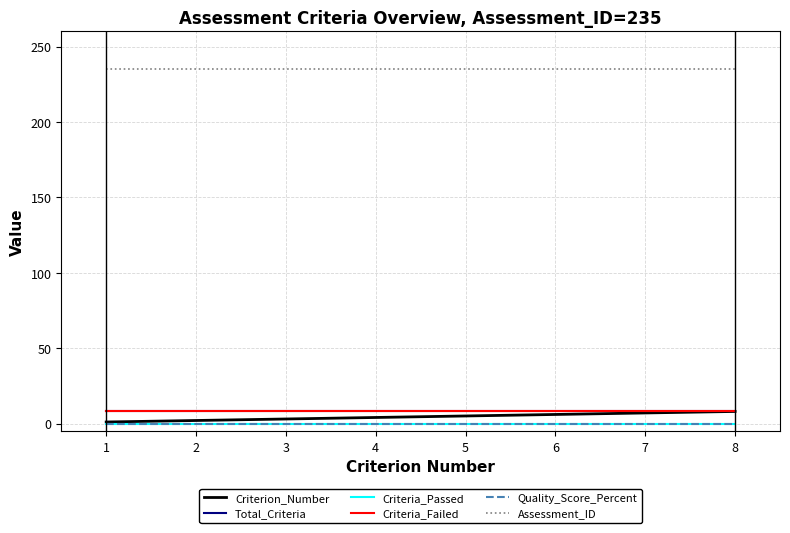

True or false: Assessment_ID has a value of 345 at 7.

False